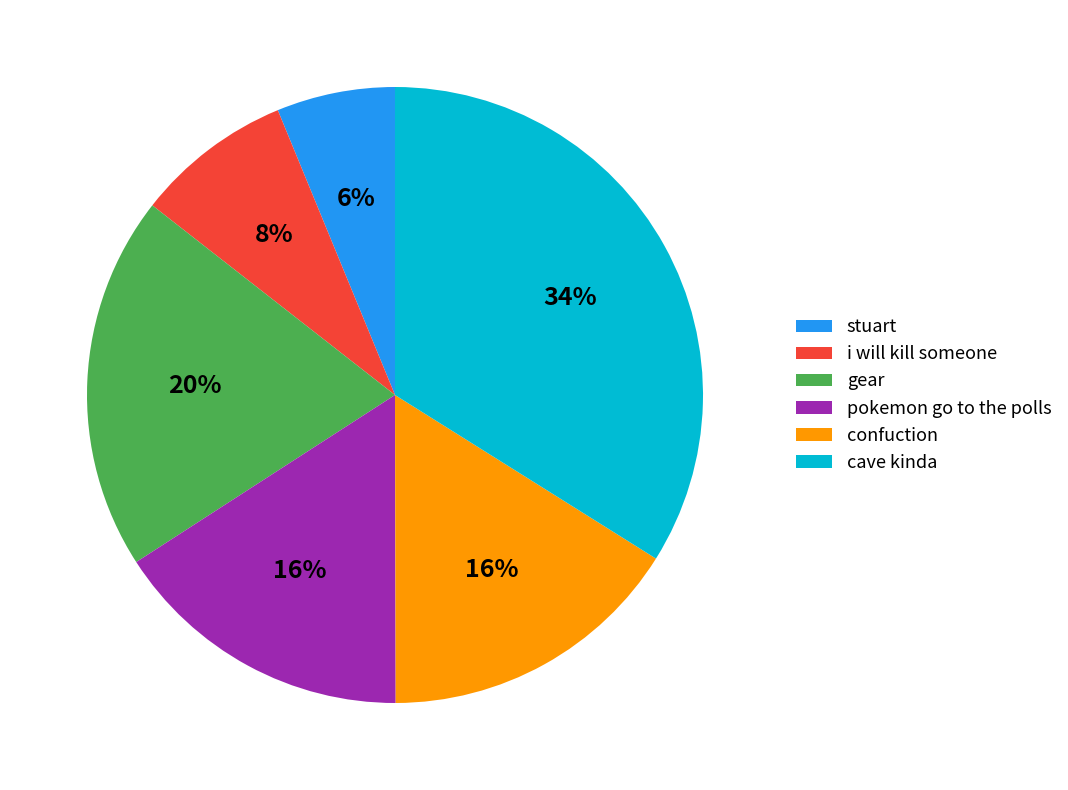

Which slice is the smallest?

stuart